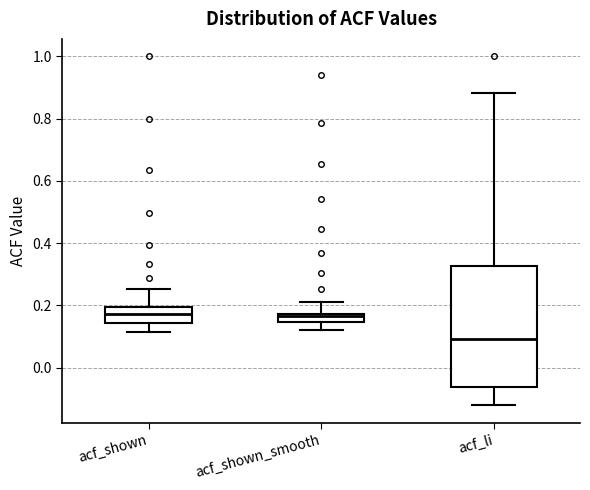

Comparing the boxes themselves (not the whiskers), which one is the tallest?

acf_li